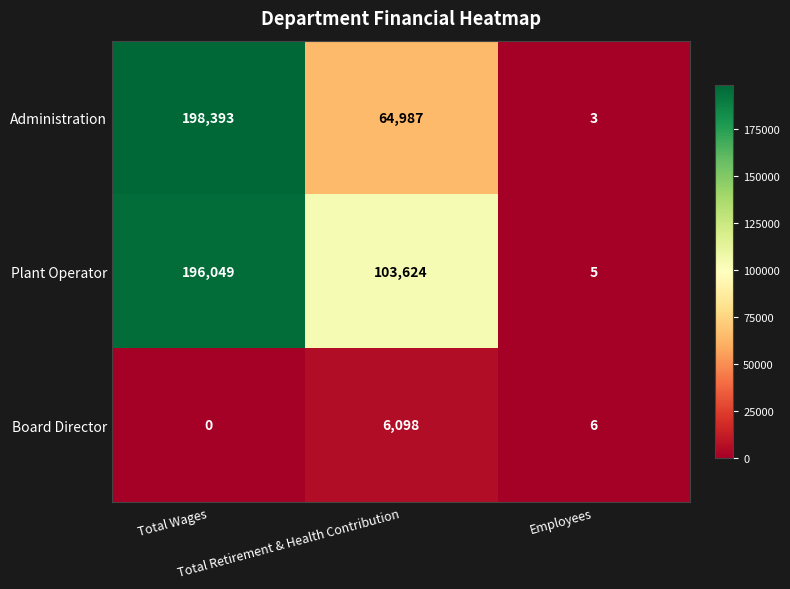

Which series has the largest total across all categories?

Plant Operator